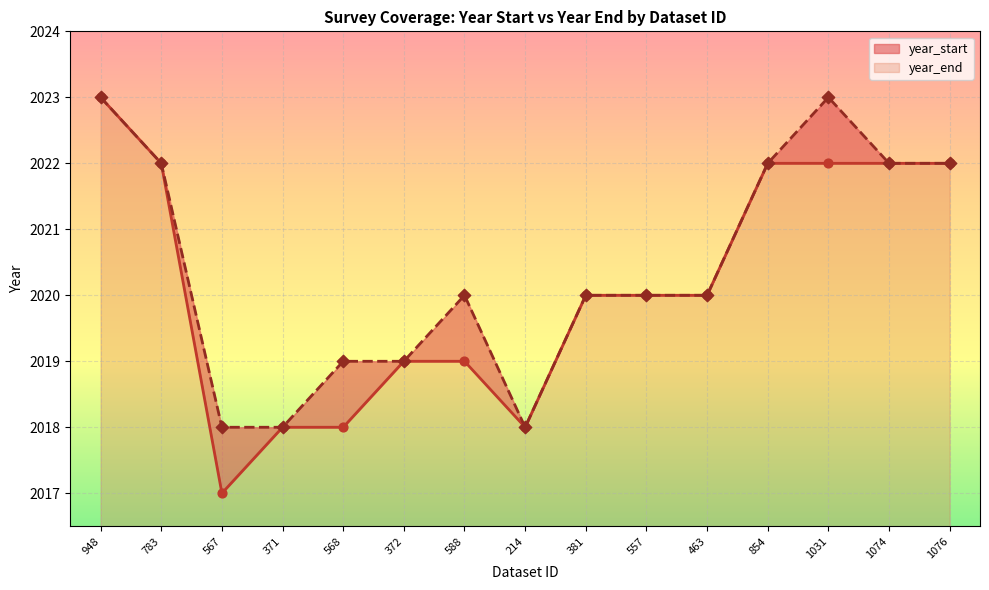

Which series contains the lowest Y value?

year_start